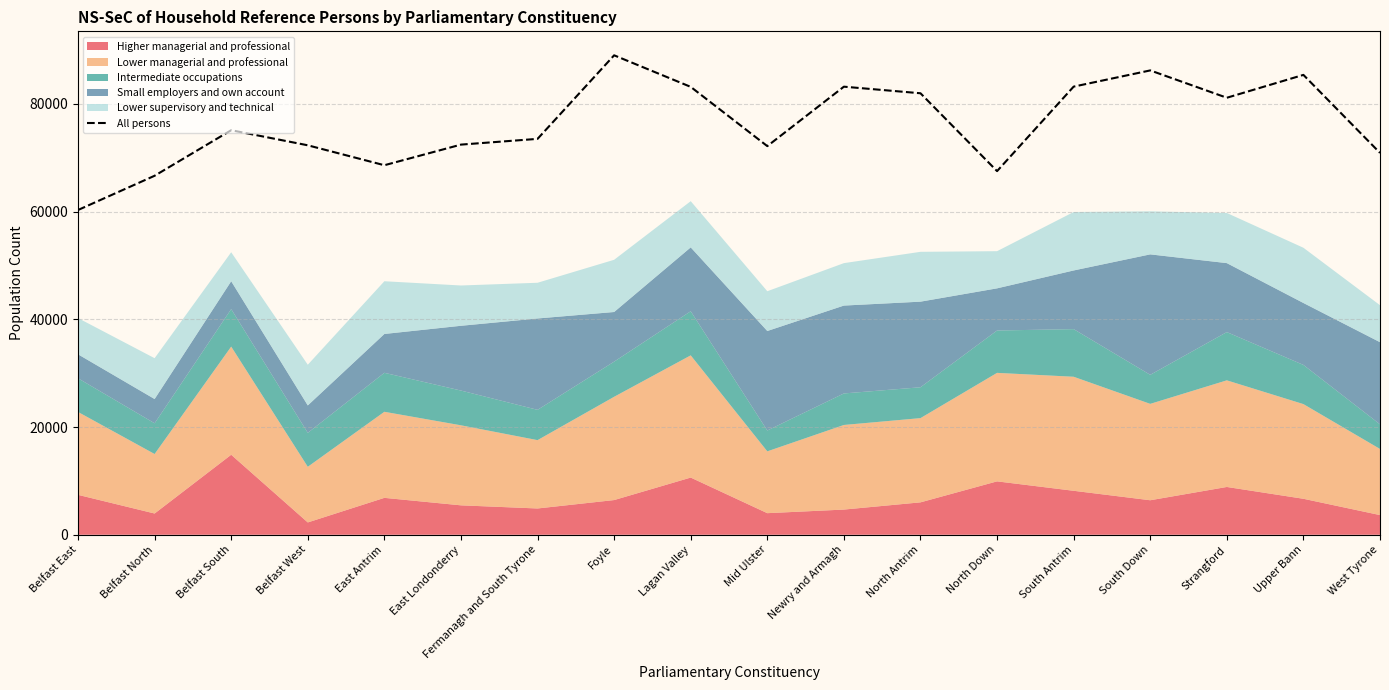

How many points are higher than both their immediate neighbors (excluding endpoints)?

5